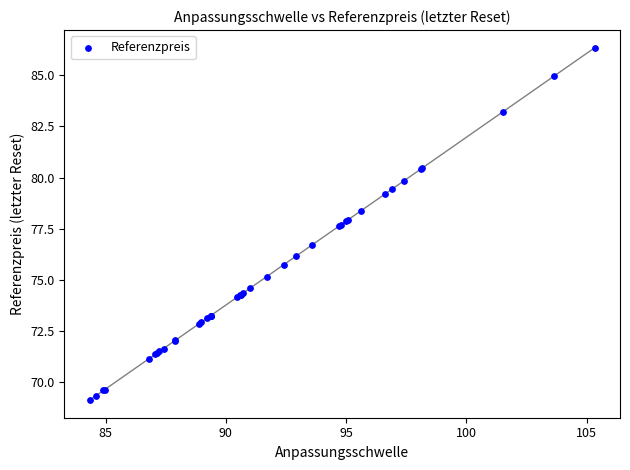

What Y value in the scatter plot is closest to 77?

76.7